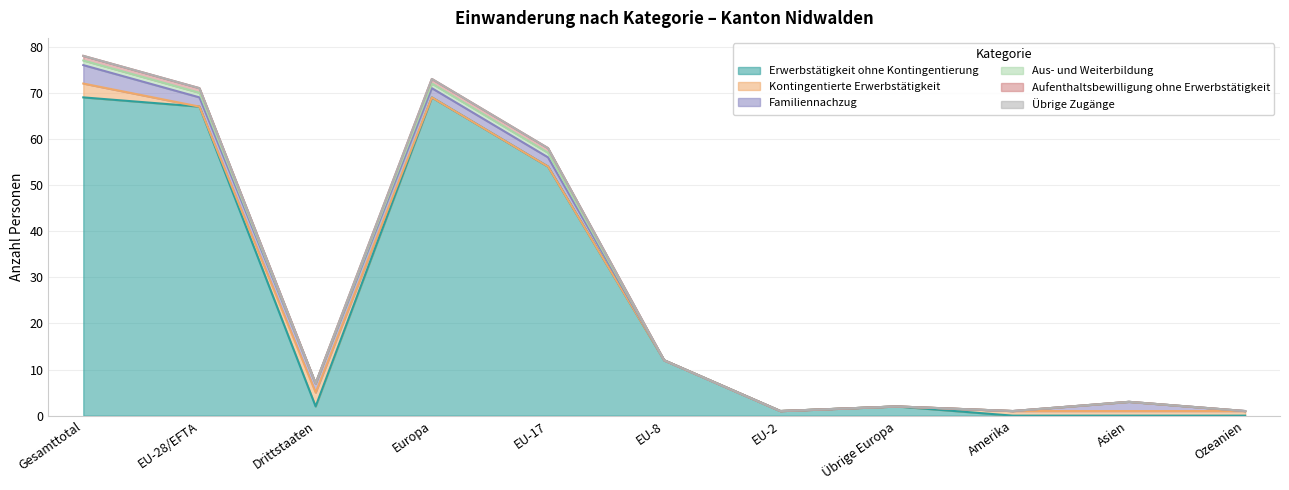

What position from the right is Drittstaaten?

9